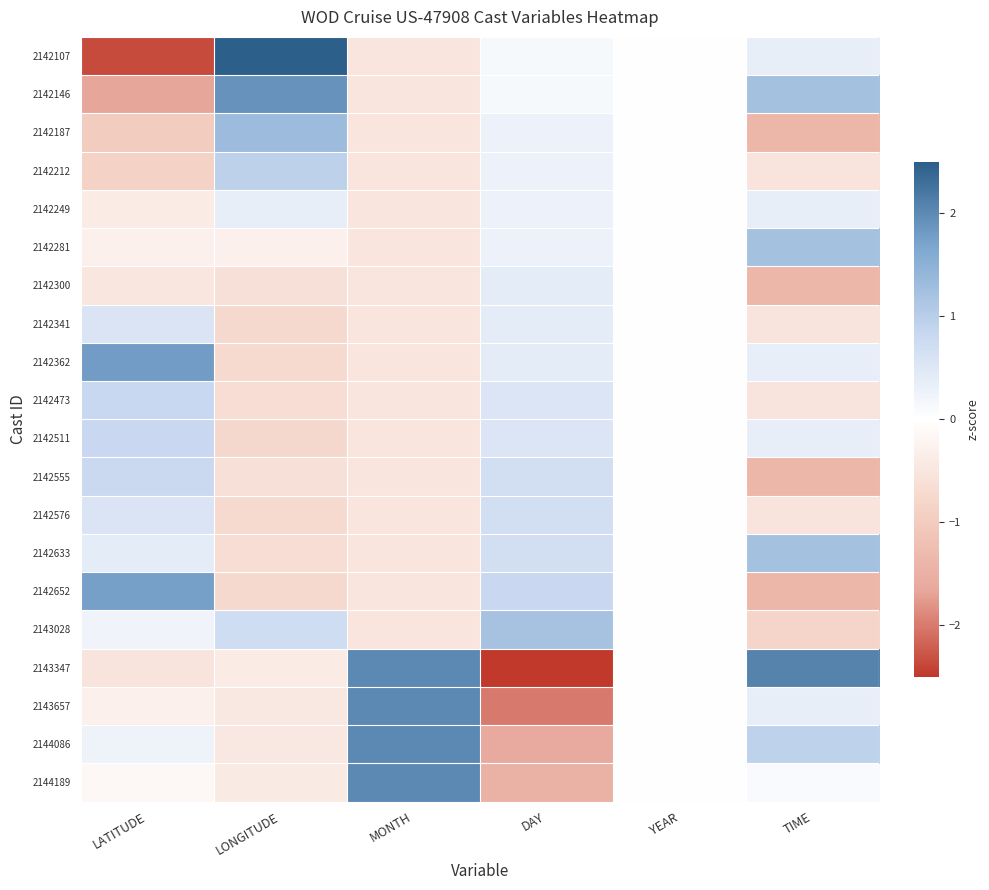

List the series in order of their peak value, highest first.

2142107, 2143347, 2143657, 2144086, 2144189, 2142146, 2142362, 2142652, 2142187, 2142281, 2142633, 2143028, 2142212, 2142473, 2142511, 2142555, 2142576, 2142341, 2142300, 2142249